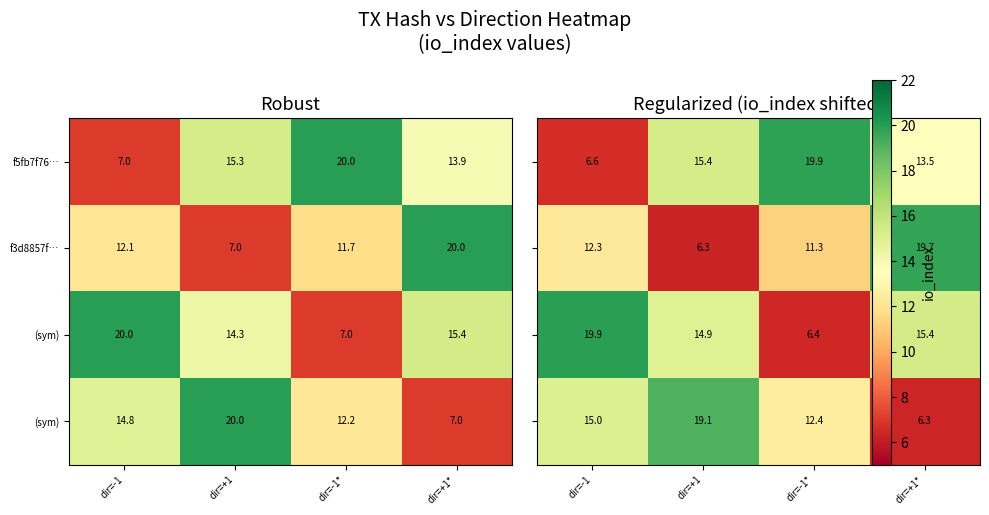

How many data points does each series have?

4